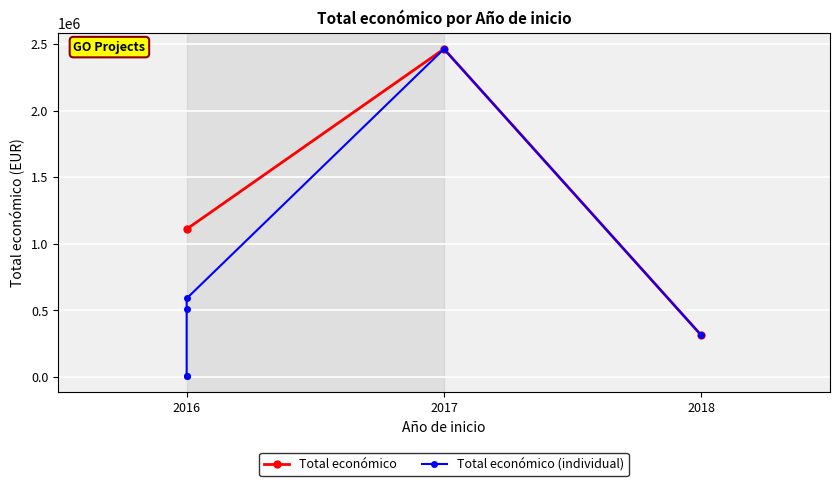

Is this an area chart (filled region under the line)?

No